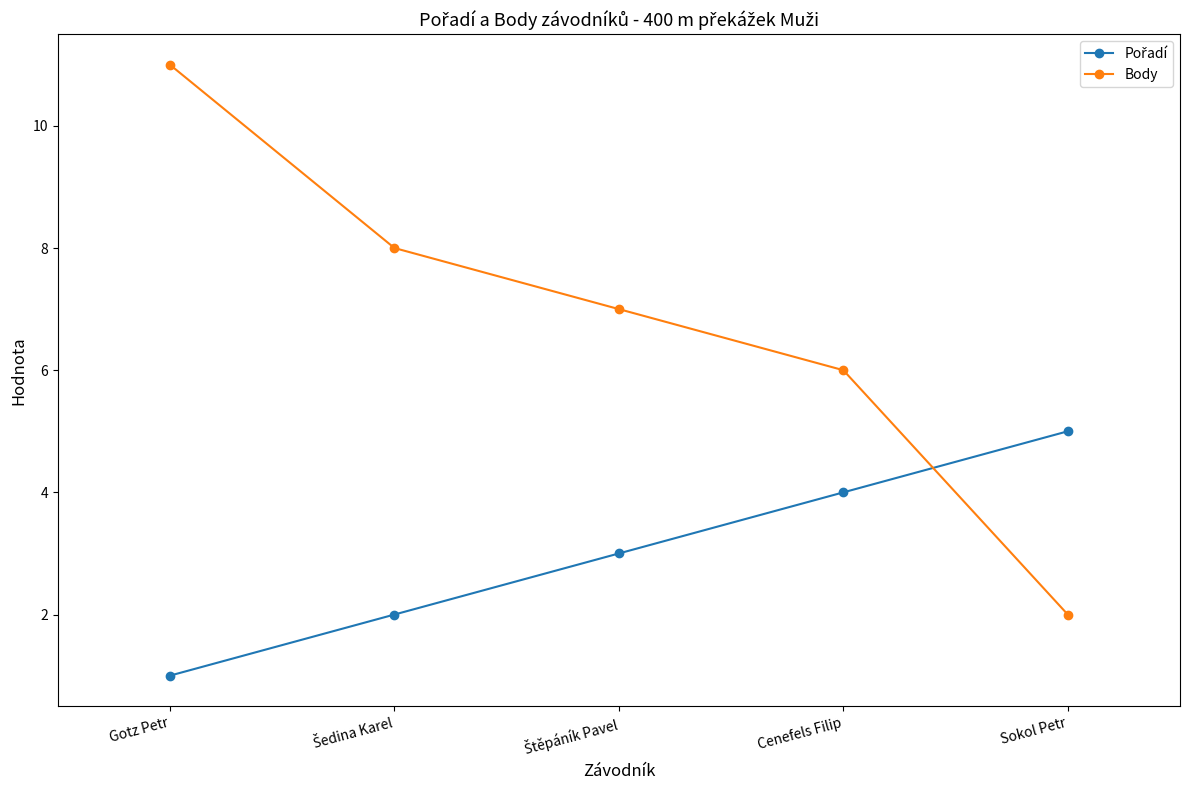

What is the value of the Body point at the 2nd from the left?

8